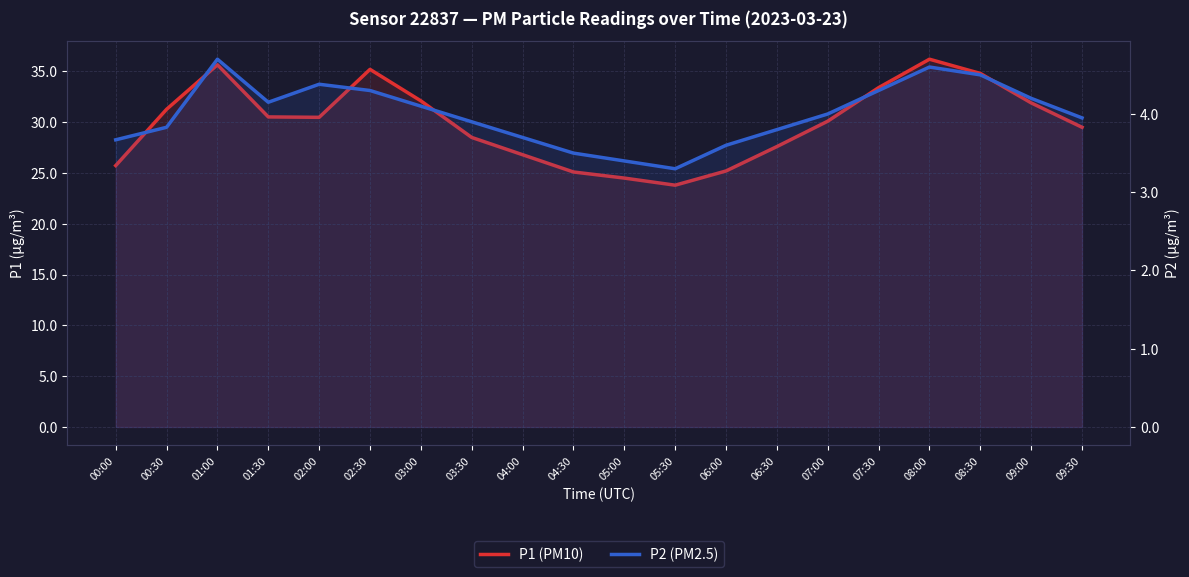

What is the label of the 14th point from the right?

03:00